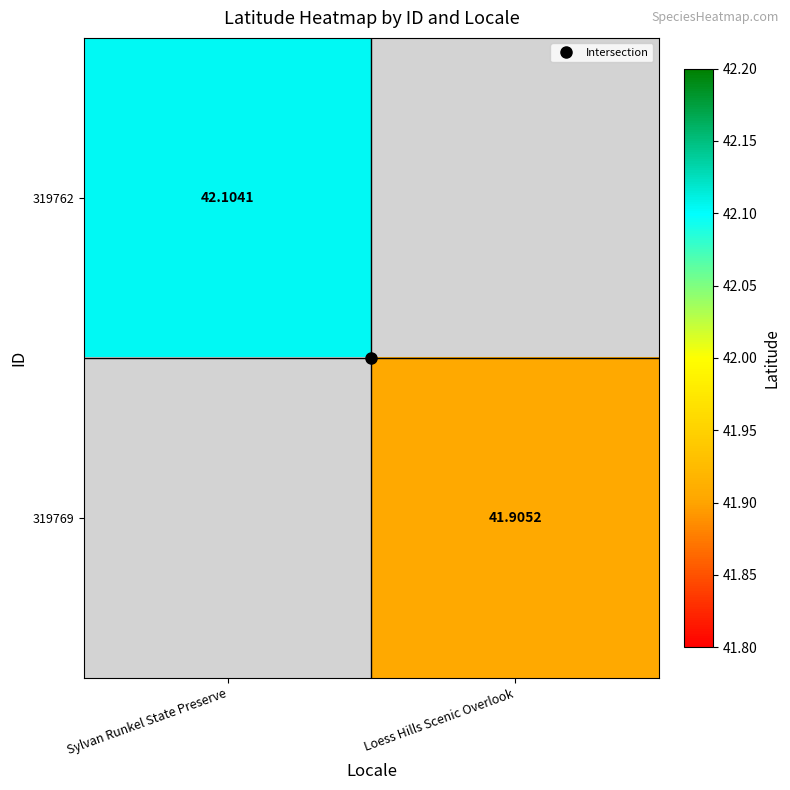

List the series in order of their peak value, highest first.

319762, 319769